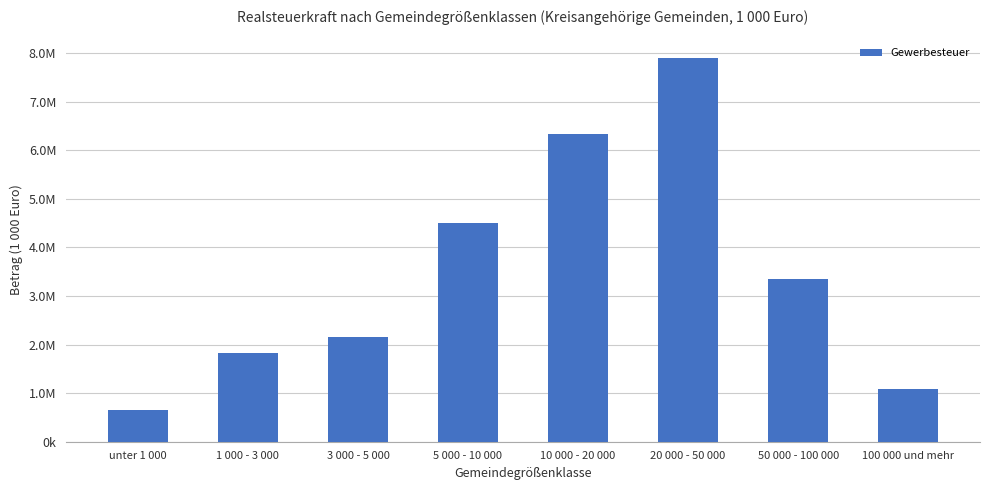

Are the bars grouped side by side (vs. stacked)?

No